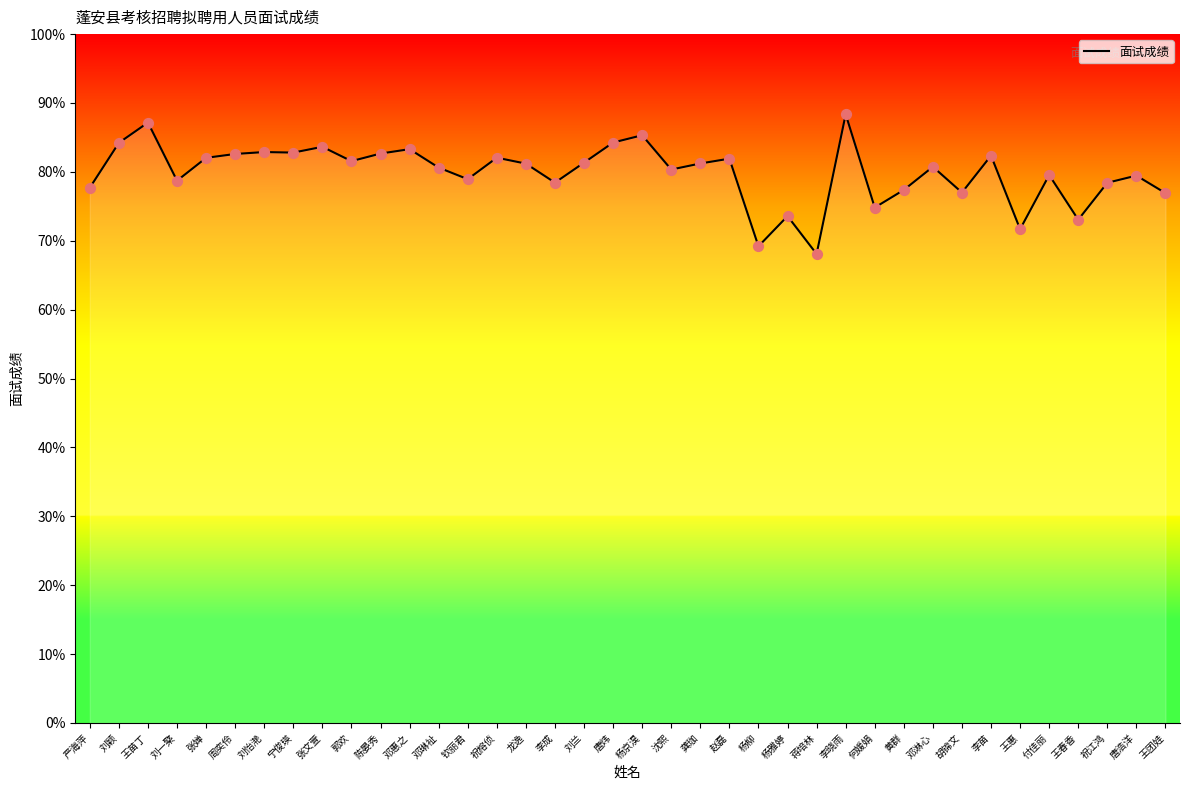

Between 刘颖 and 赵磊, which is larger?

刘颖